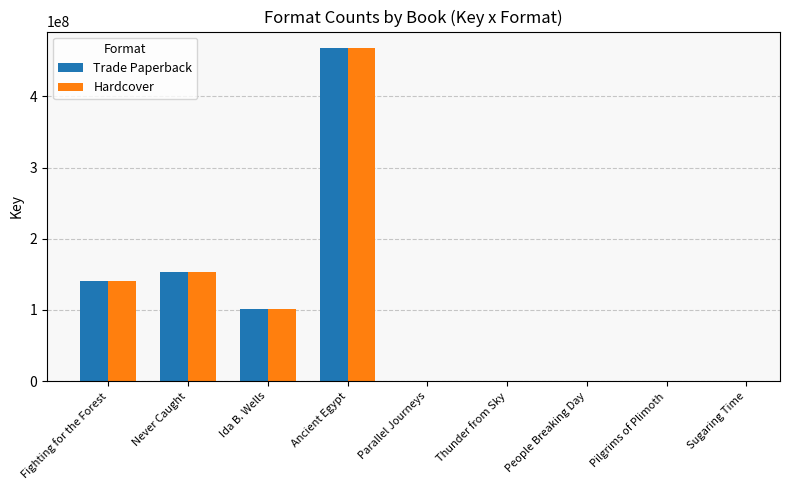

What is the highest value of the Trade Paperback series?

467682668